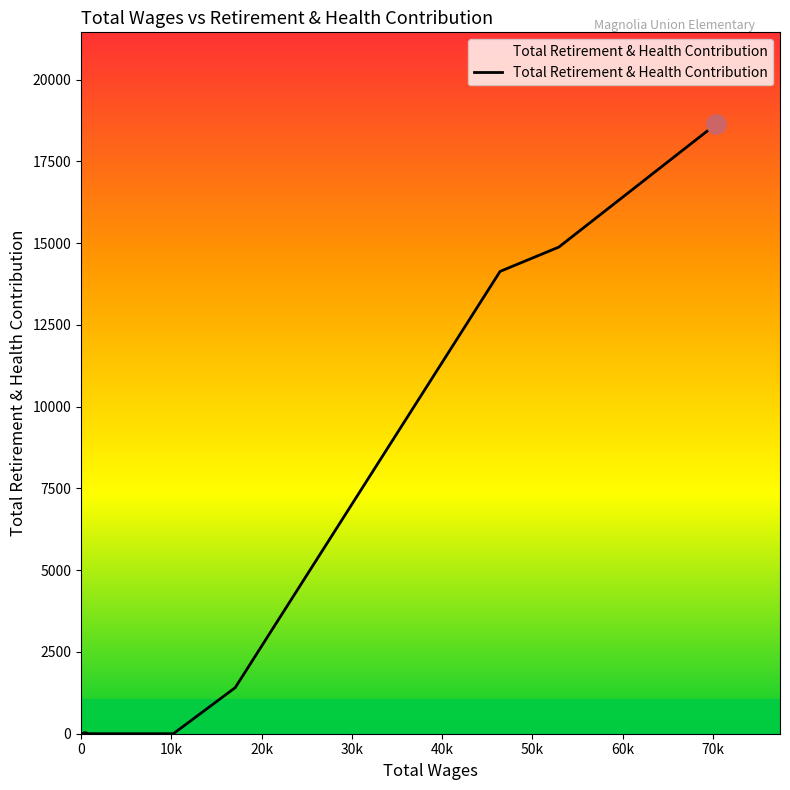

What is the difference between the maximum and minimum values?

18649